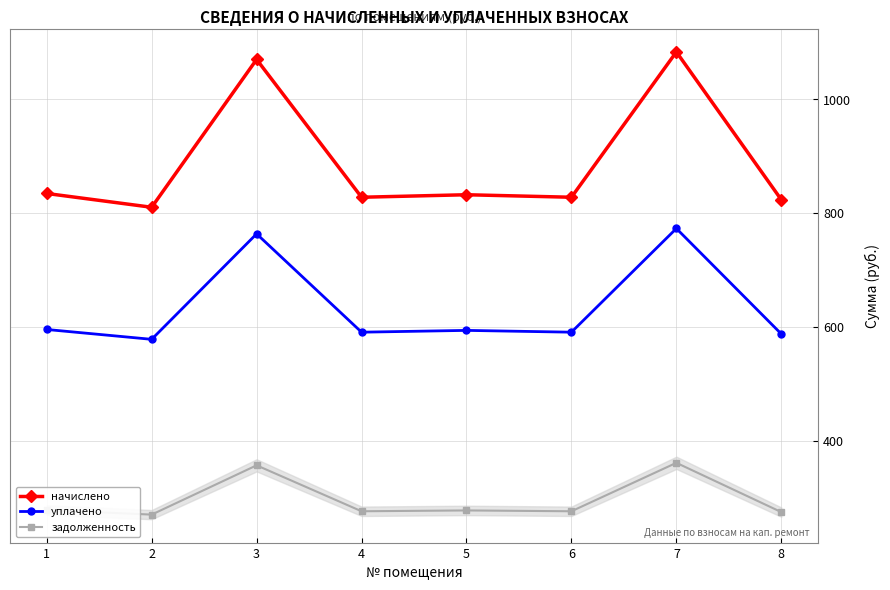

Does the chart display data point markers on the line(s)?

Yes